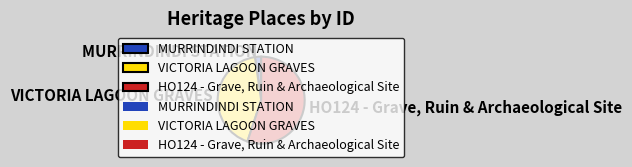

Do MURRINDINDI STATION and VICTORIA LAGOON GRAVES together represent more than half of the pie?

No